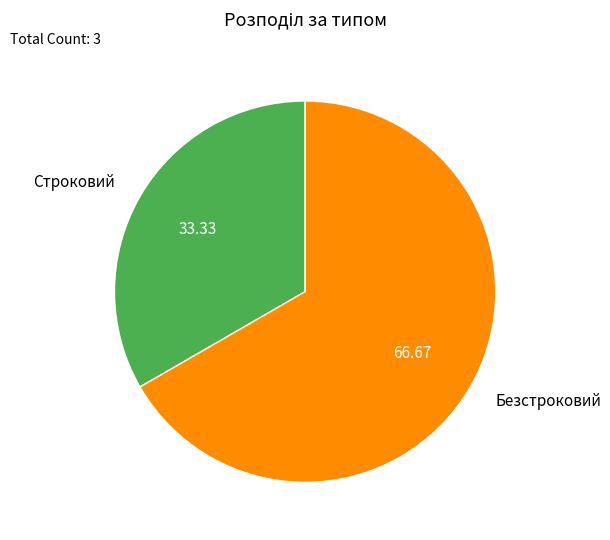

Combined, do Строковий and Безстроковий account for over 50%?

Yes